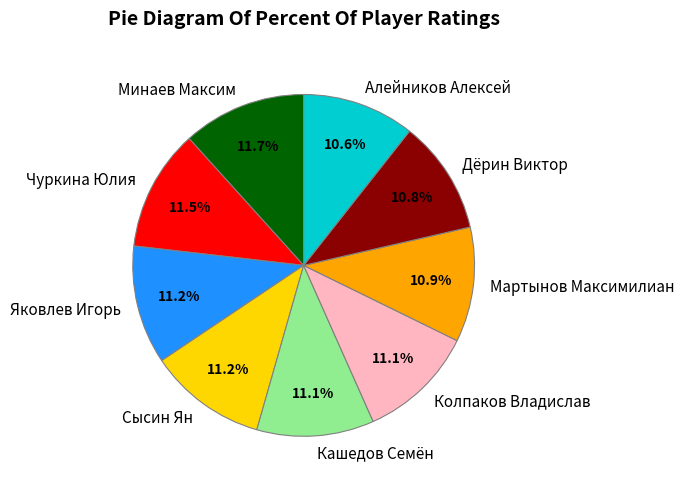

How many segments does this pie chart have?

9